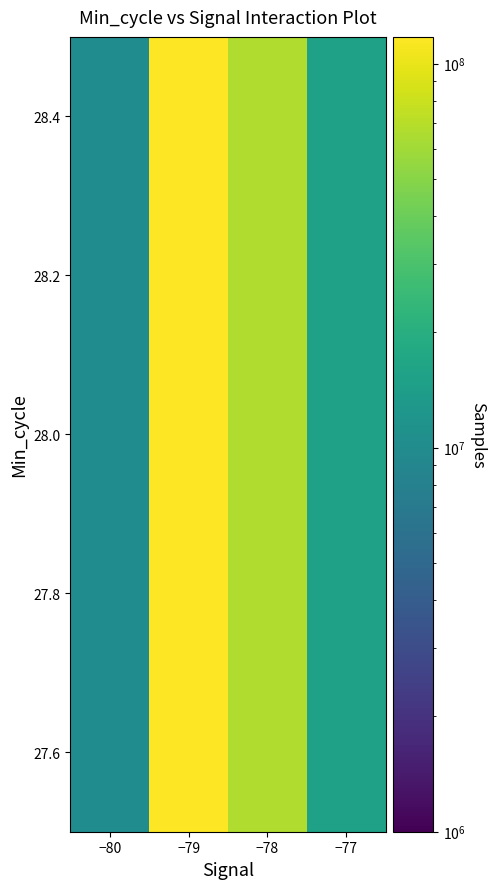

How many values are below 66347768?

2